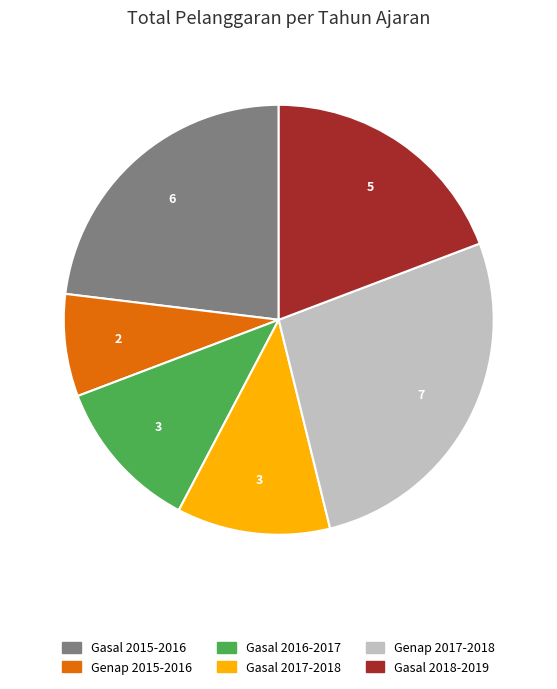

Is there any slice that represents more than half of the pie?

No